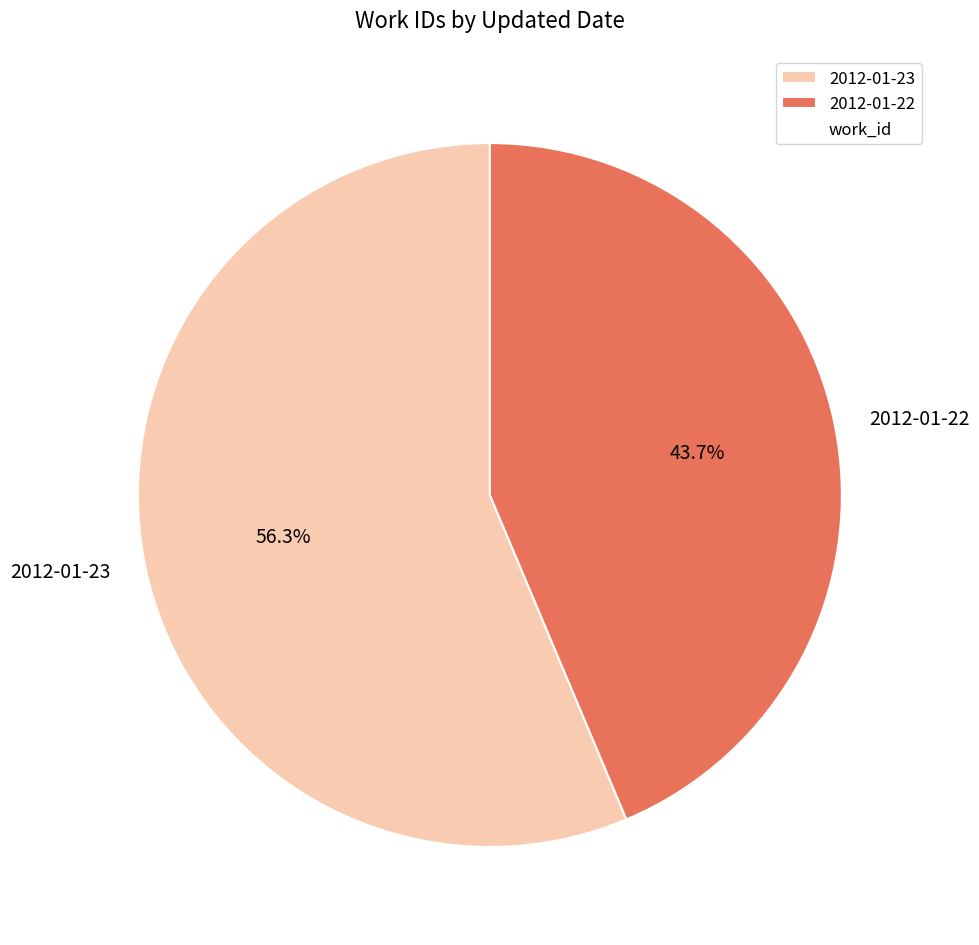

To the nearest percent, what is the average slice percentage?

50%